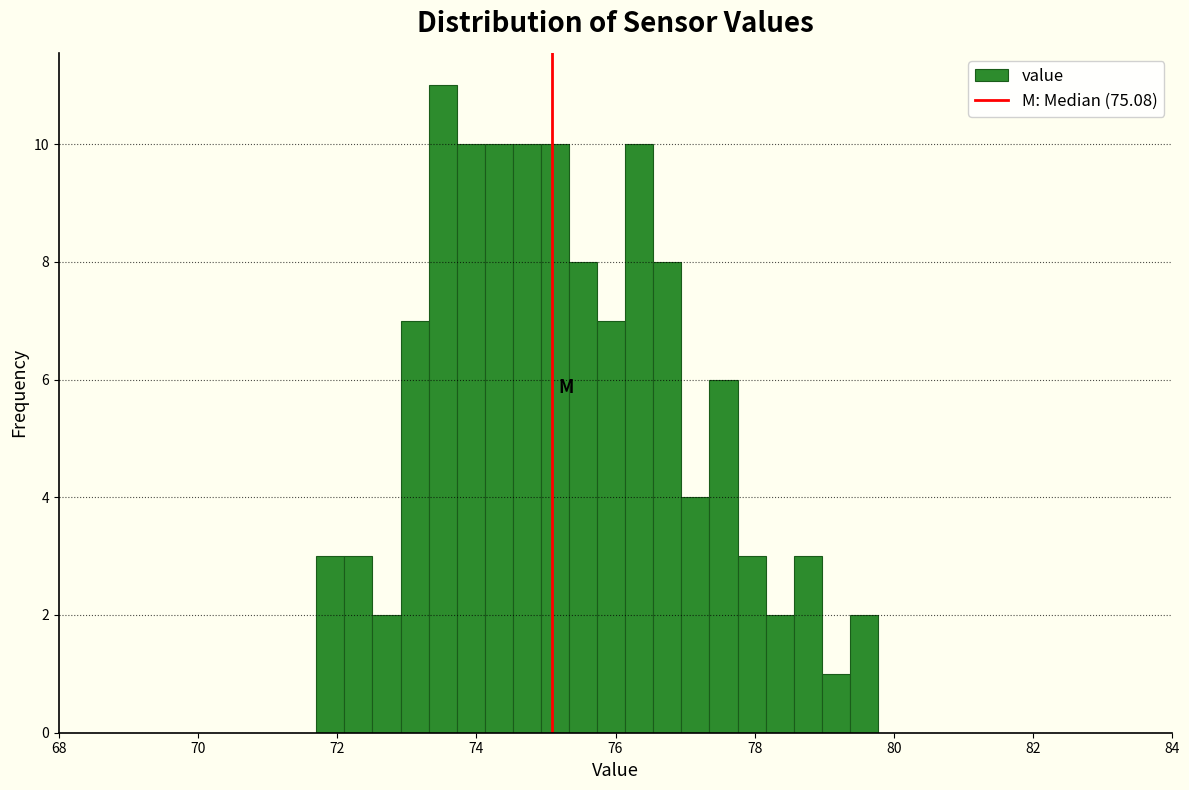

Around what value on the x-axis is the tallest bar? Give the approximate position of its centre, as read against the axis.

73.6